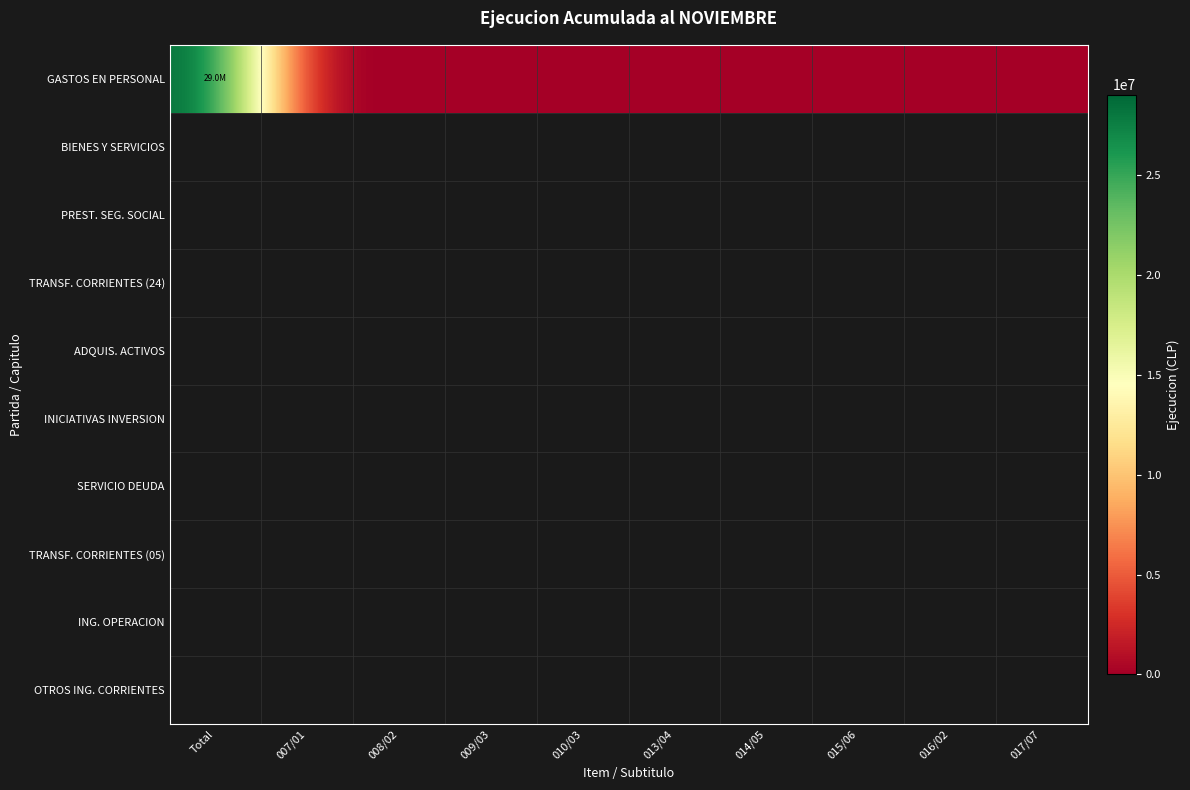

Rank the categories by value from highest to lowest.

Total, 007/01, 008/02, 009/03, 010/03, 013/04, 014/05, 015/06, 016/02, 017/07